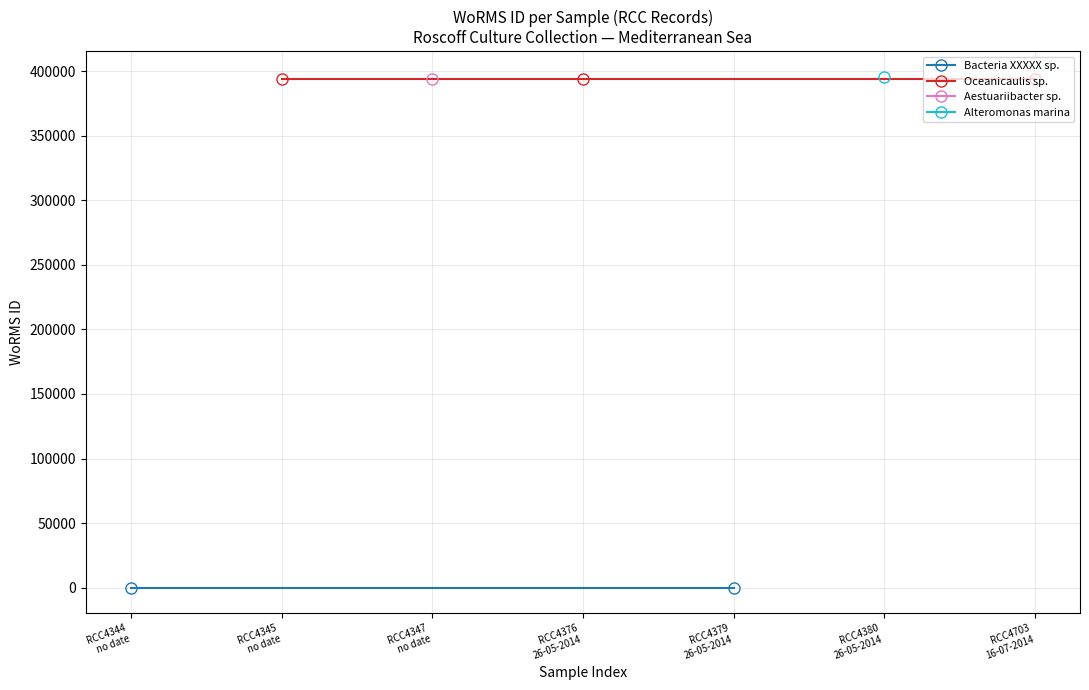

Is this an area chart (filled region under the line)?

No